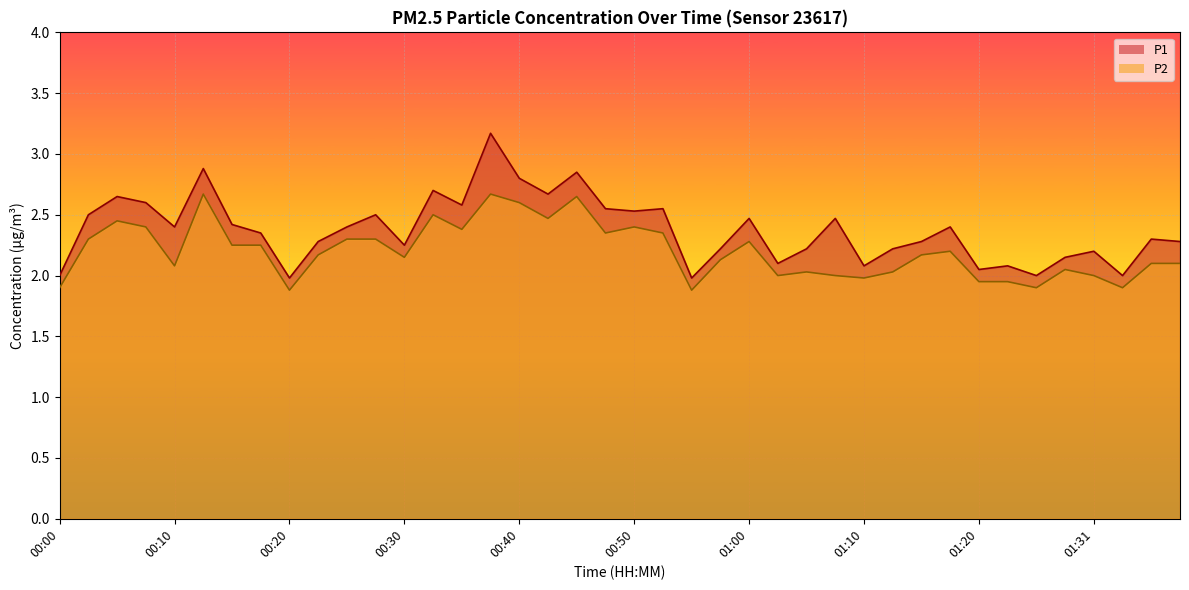

True or false: P1 and P2 cross at least once.

False